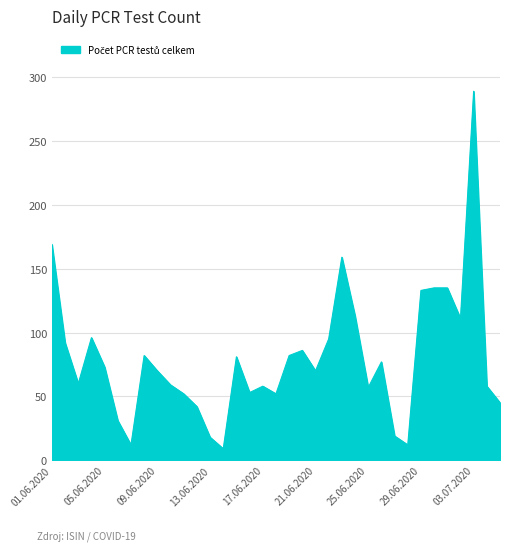

What is the smallest value displayed?

9